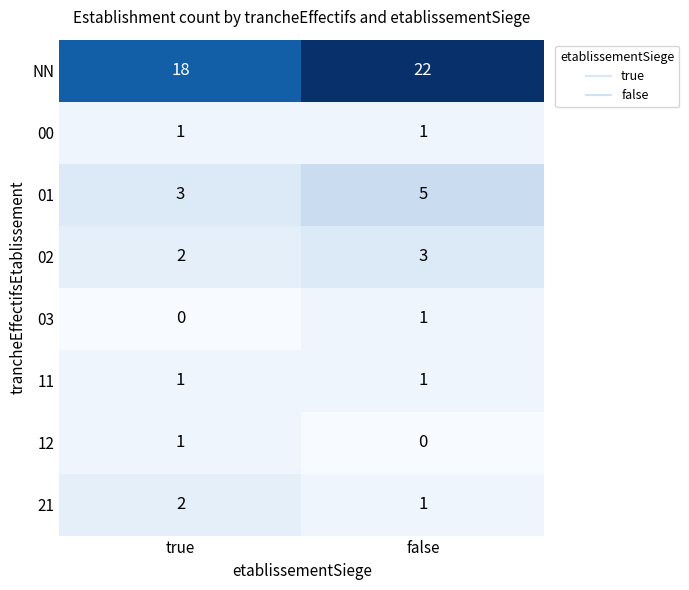

The value of 03 at false is 1. True or false?

True